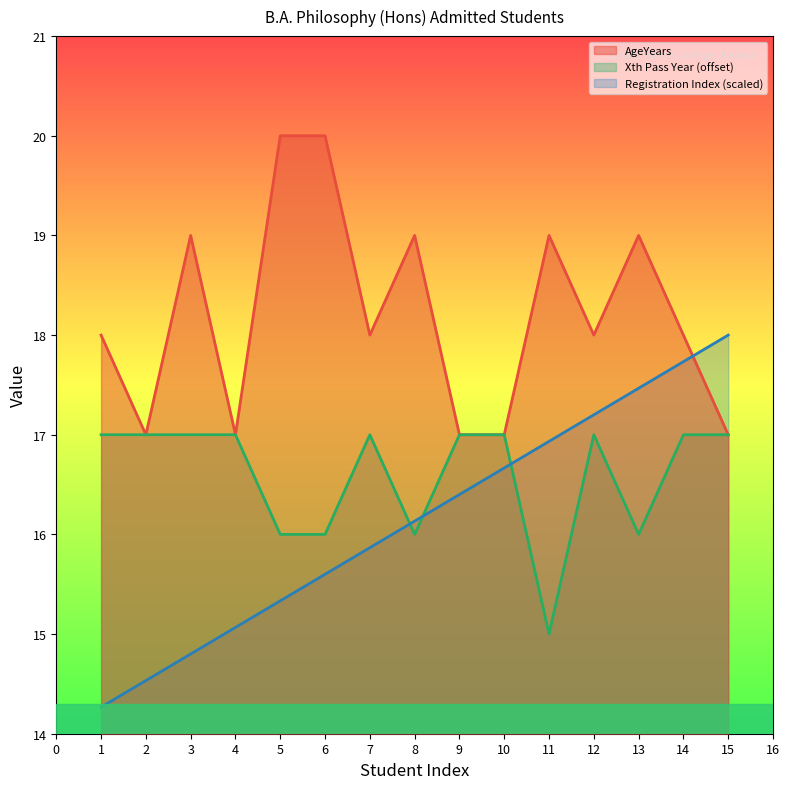

Which series has the largest total across all categories?

AgeYears